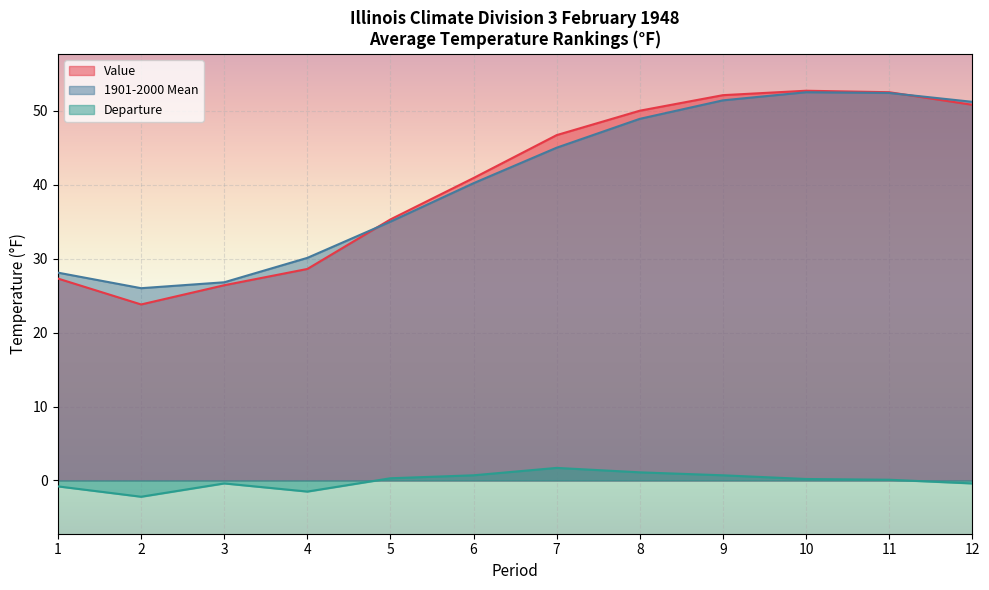

At which category is the sum across all series the highest?

10